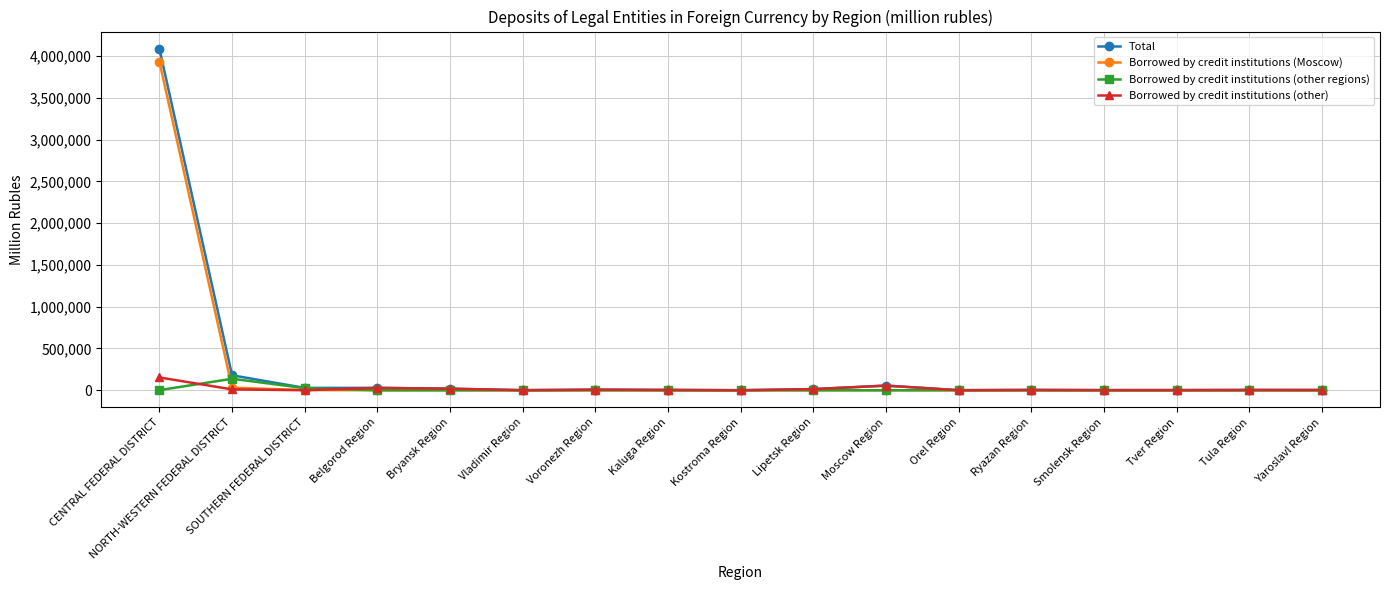

The value of Borrowed by credit institutions (other regions) at Tver Region is 0. True or false?

True